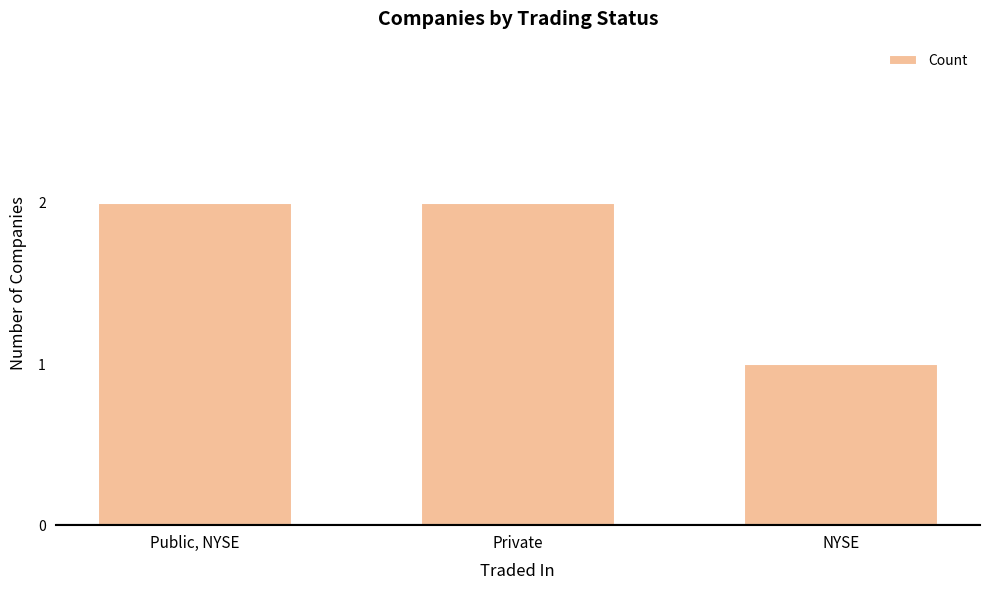

What is the sum of all values?

5